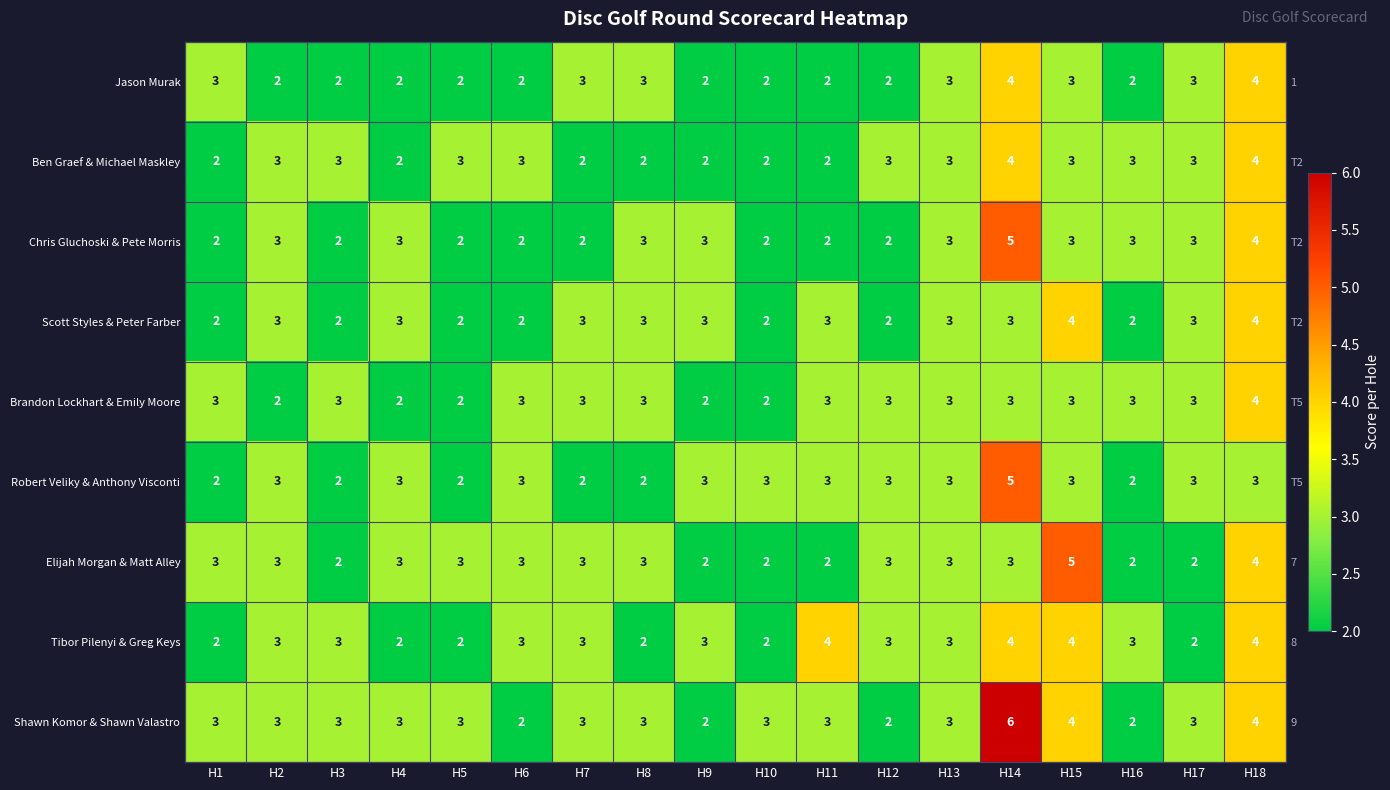

Rank the series by their maximum value, from highest to lowest.

Shawn Komor & Shawn Valastro, Chris Gluchoski & Pete Morris, Robert Veliky & Anthony Visconti, Elijah Morgan & Matt Alley, Jason Murak, Ben Graef & Michael Maskley, Scott Styles & Peter Farber, Brandon Lockhart & Emily Moore, Tibor Pilenyi & Greg Keys